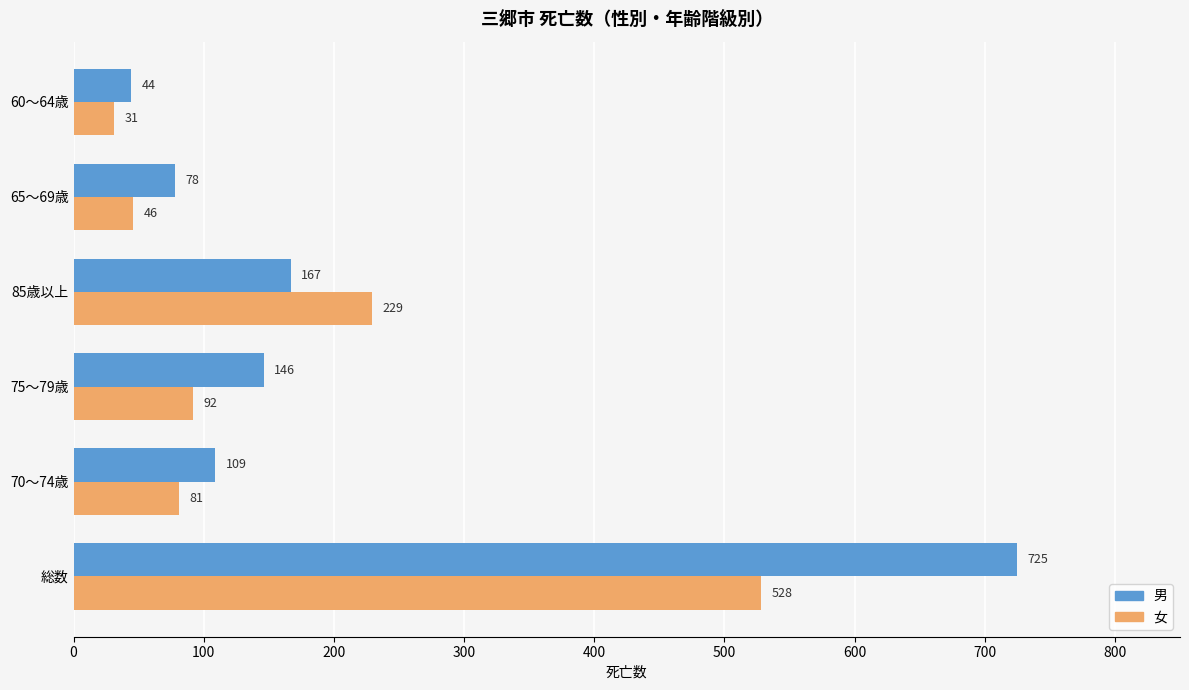

Which series has the largest total across all categories?

男